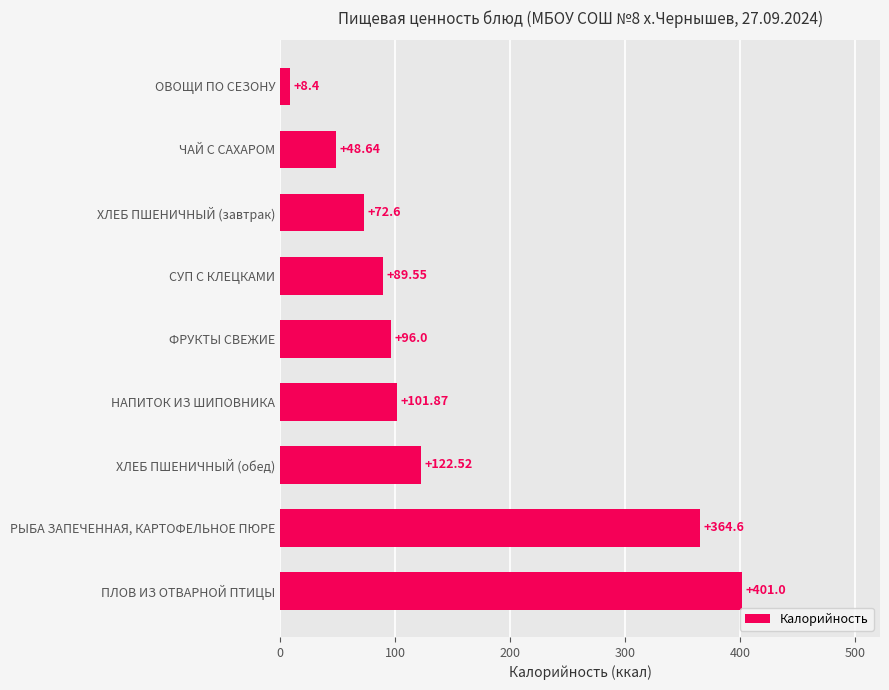

Are the bars horizontal?

Yes